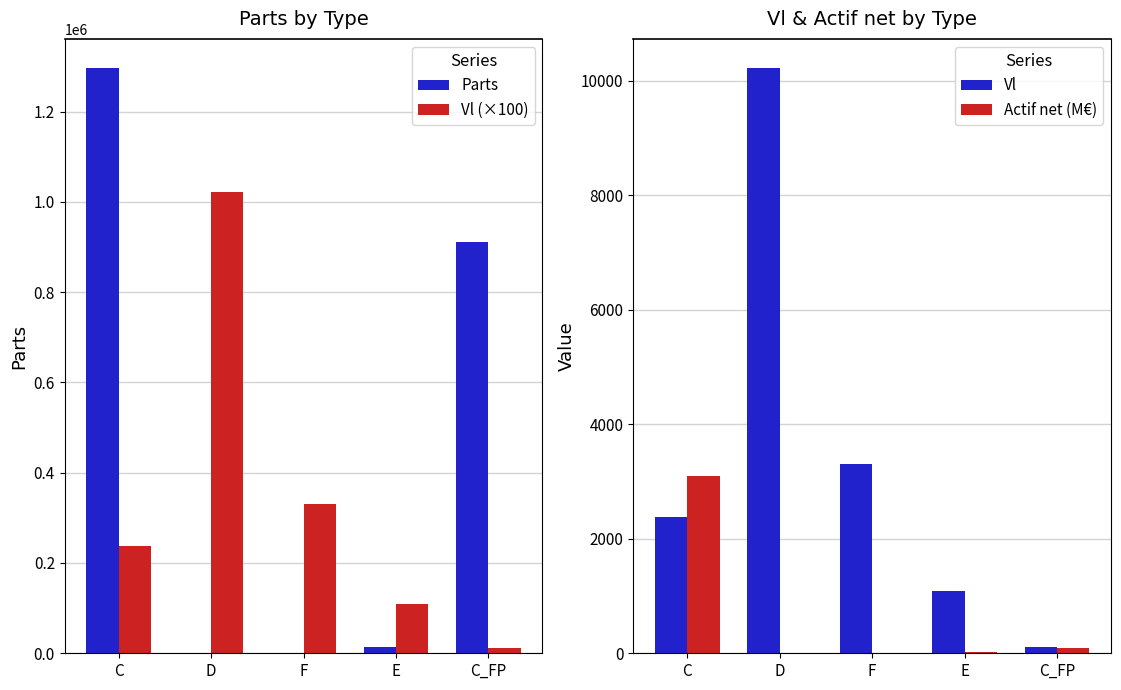

At how many categories does at least one series exceed 1227532?

1